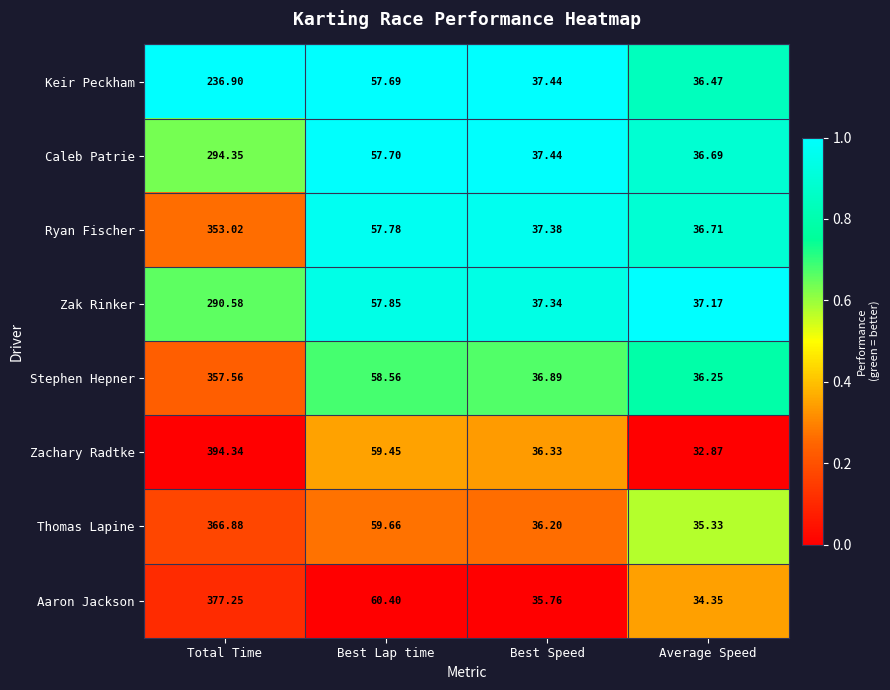

At which category is the sum across all series the highest?

Total Time